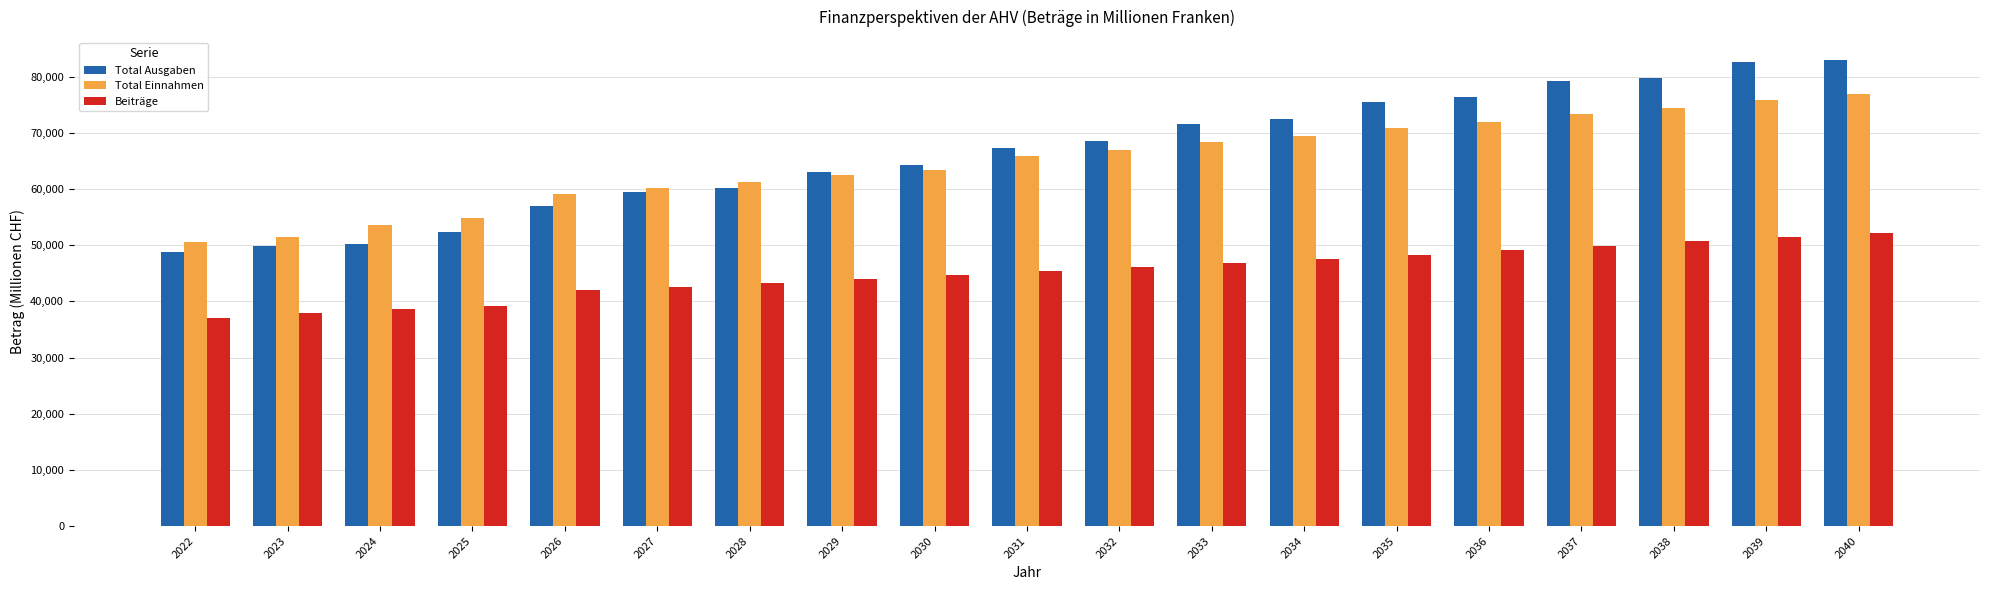

How many series are shown in this chart?

3